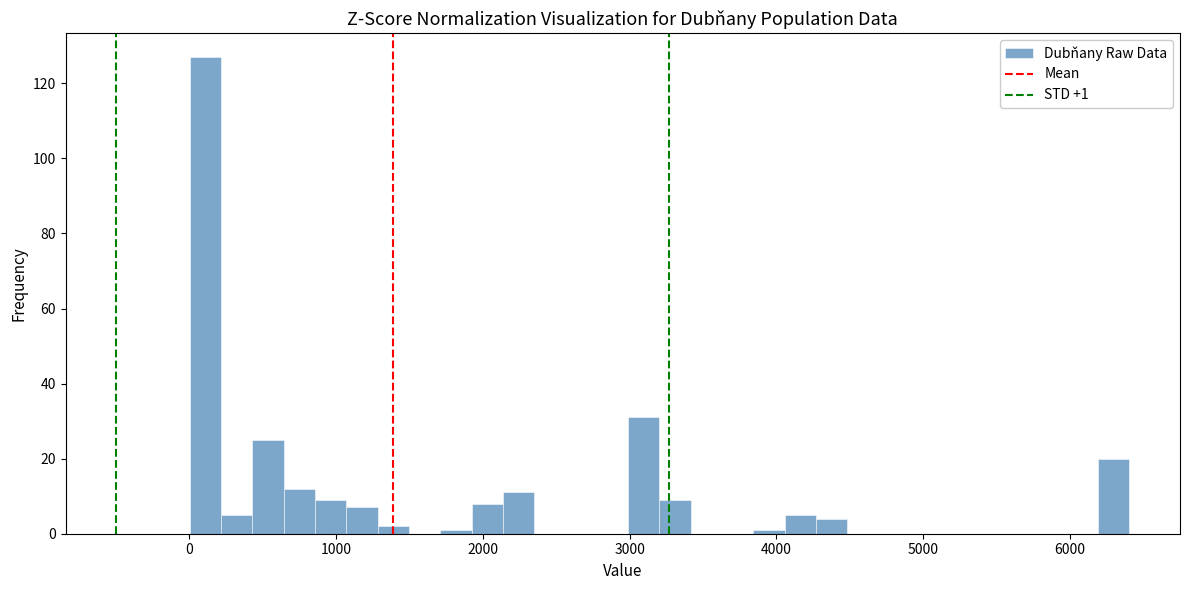

Around what value on the x-axis is the tallest bar? Give the approximate position of its centre, as read against the axis.

100